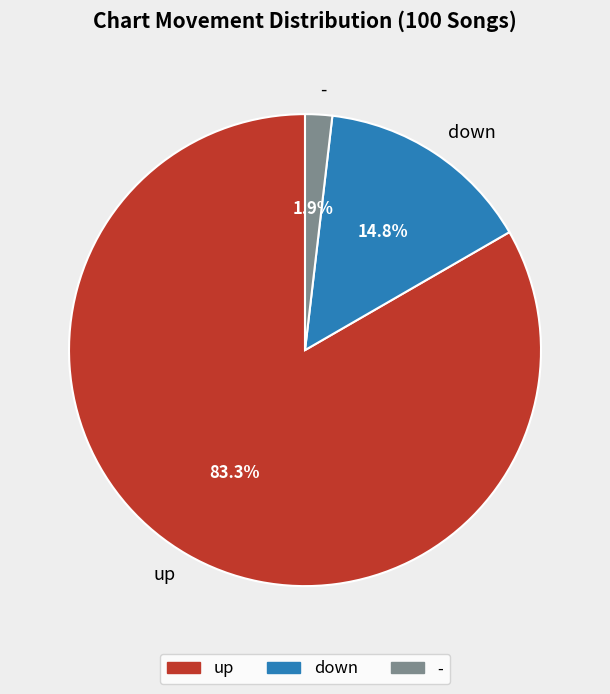

To the nearest percent, what is the average slice percentage?

33%